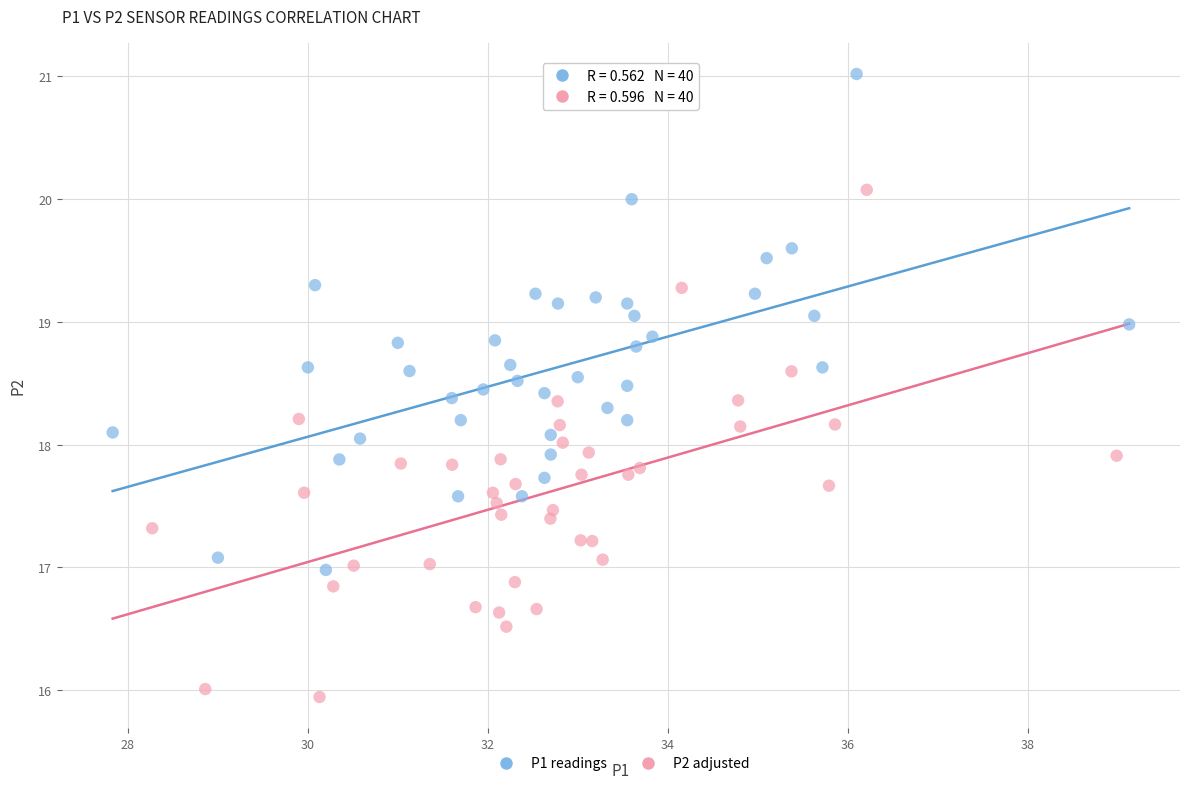

Which series reaches the maximum Y coordinate?

P1 readings